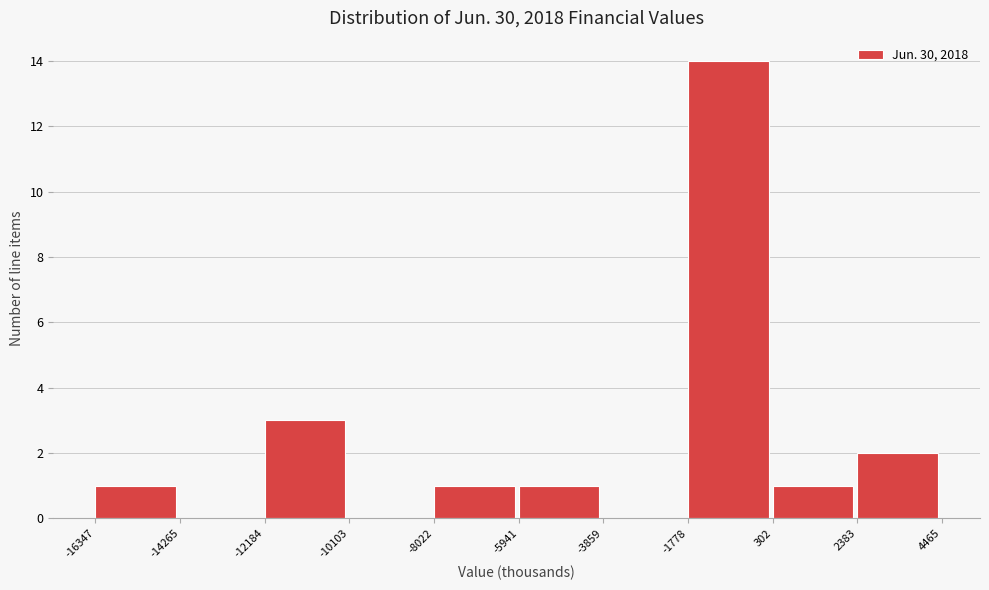

How tall is the bar that spans -5941 to -3859 on the x-axis? The values are not printed on the chart, so give them approximately, as read against the axis.

1